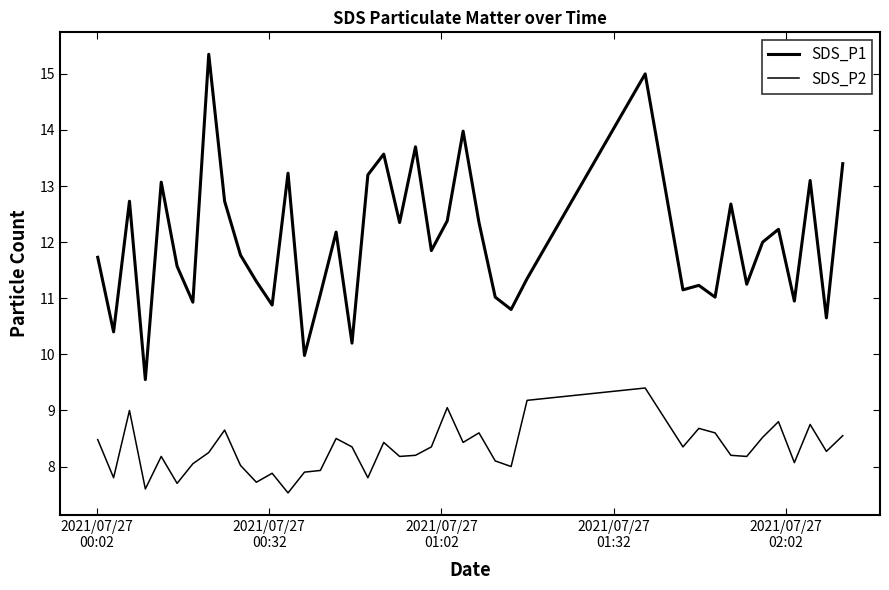

How many lines are shown in the chart?

2